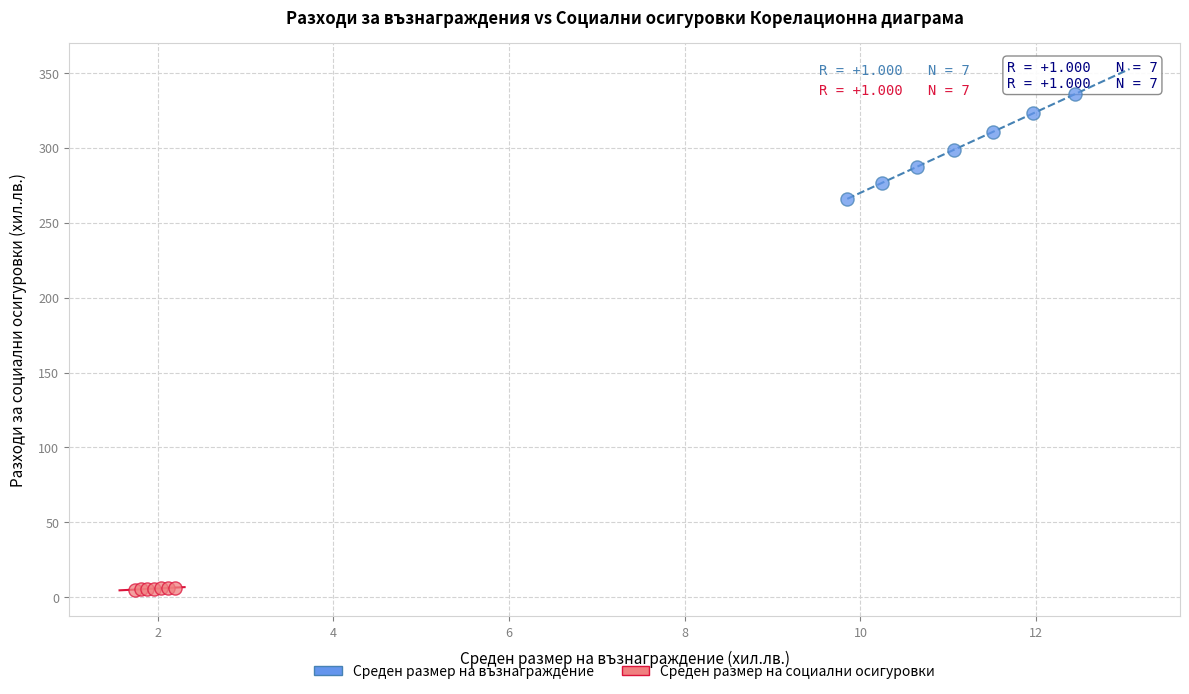

What are all the series names shown in the legend?

Среден размер на възнаграждение, Среден размер на социални осигуровки